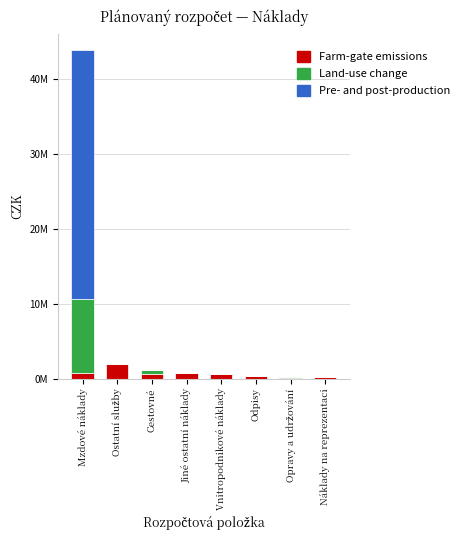

What are all the series names shown in the legend?

Farm-gate emissions, Land-use change, Pre- and post-production